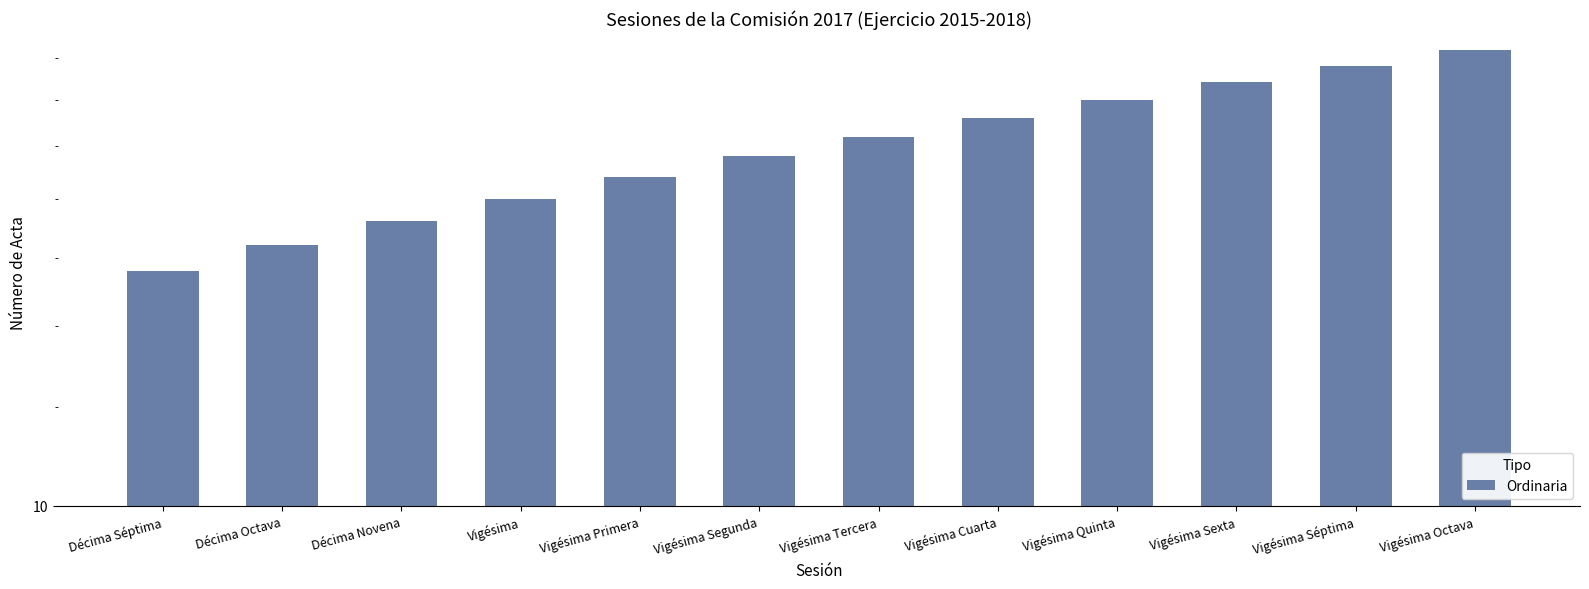

What is the label of the 5th bar from the left?

Vigésima Primera